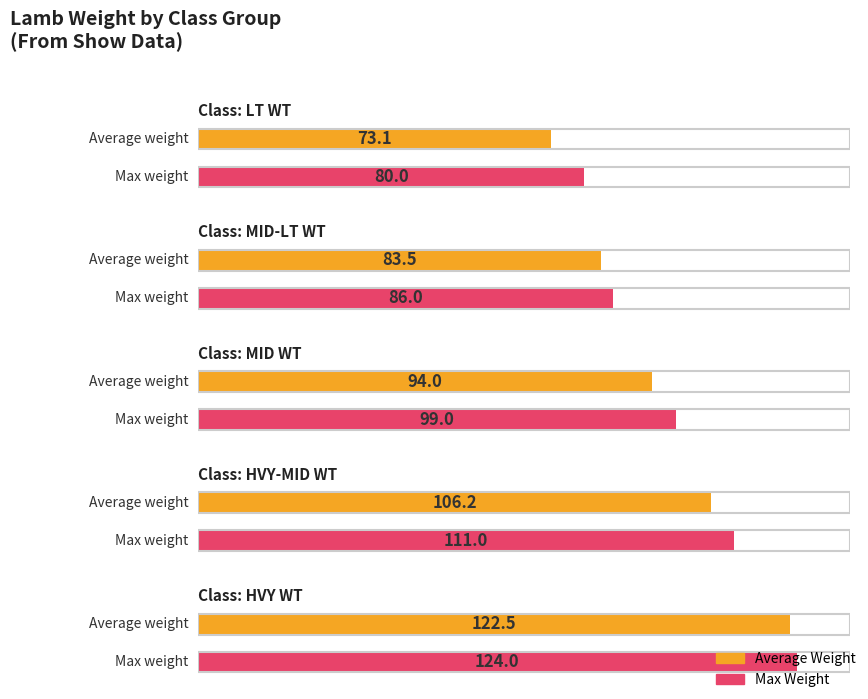

At LT WT, list the series in order from smallest to largest.

Average Weight, Max Weight